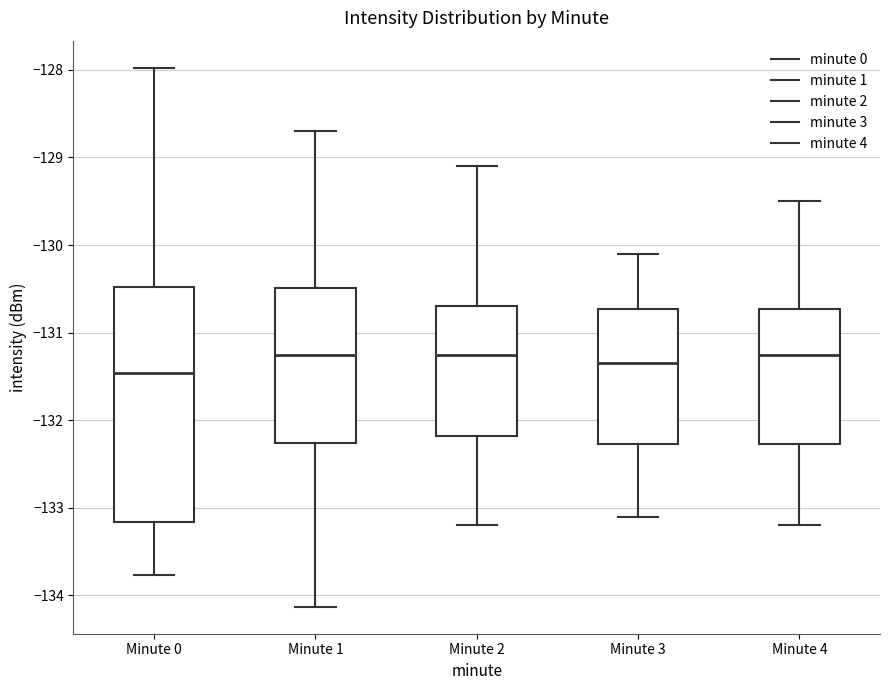

Where does the lower whisker of the box for Minute 1 end on the y-axis? The values are not printed on the chart, so give them approximately, as read against the axis.

-134.1